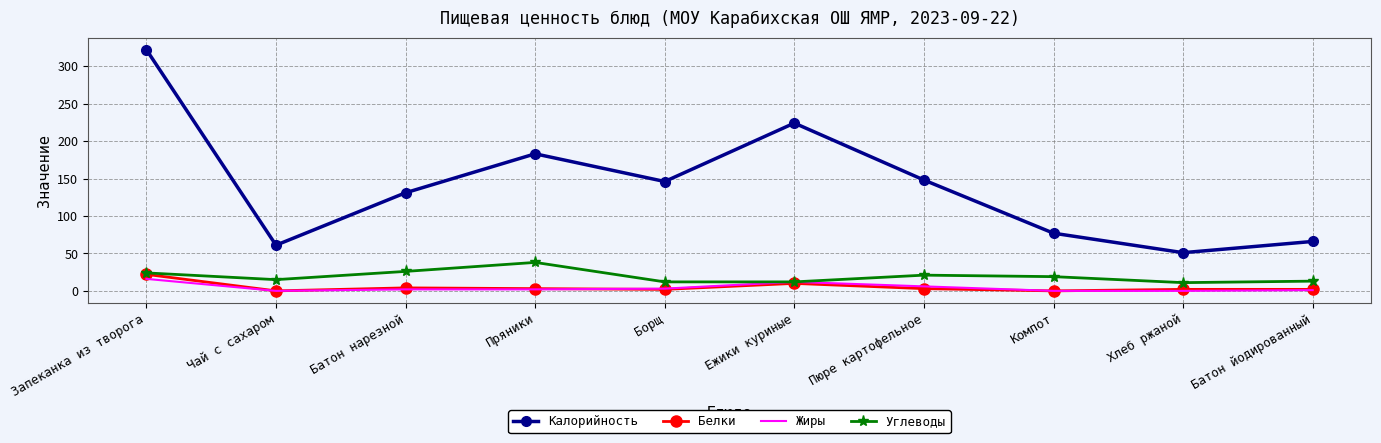

At which label does Углеводы reach its peak?

Пряники